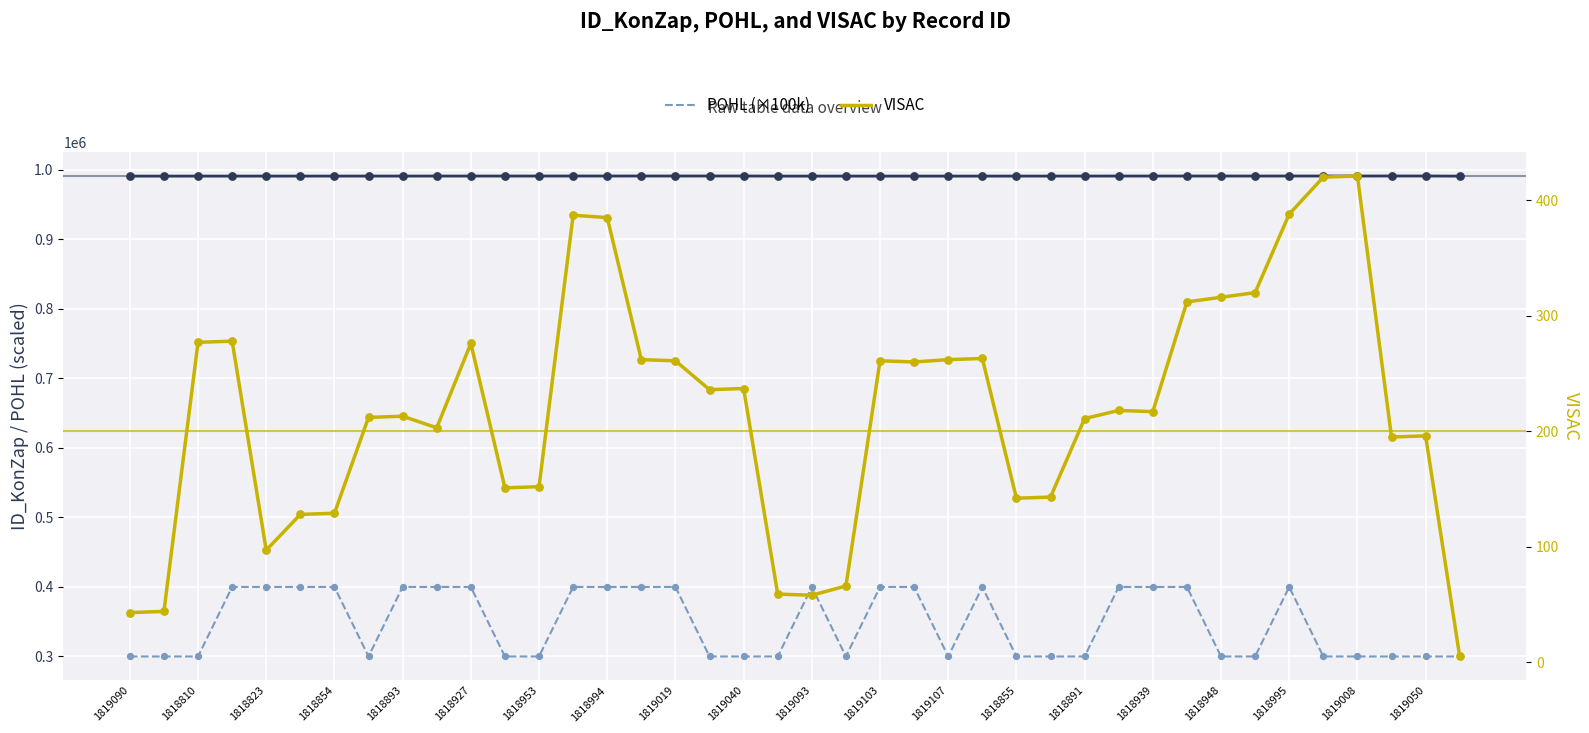

Which series has the largest Y range (max minus min)?

POHL (×100k)